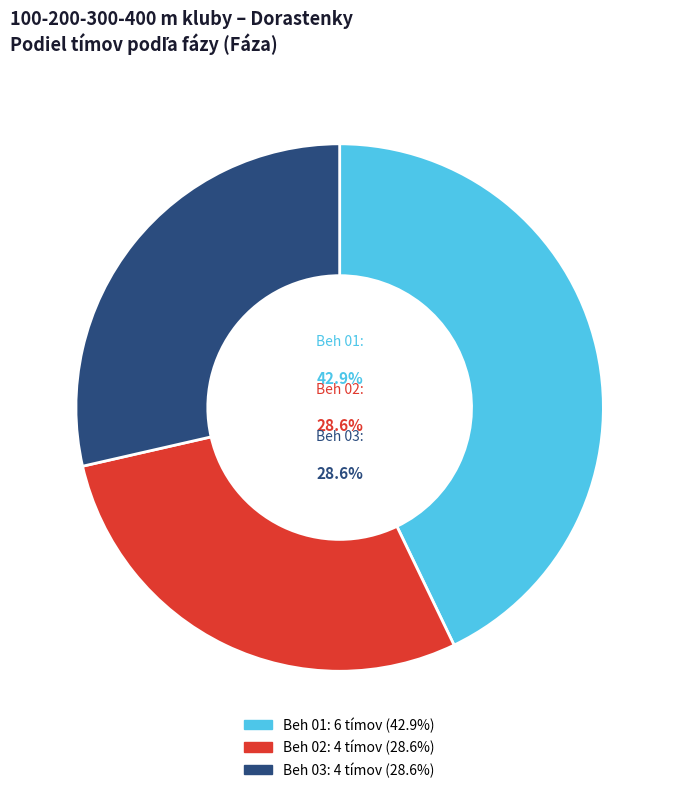

Which slice is the largest?

Beh 01